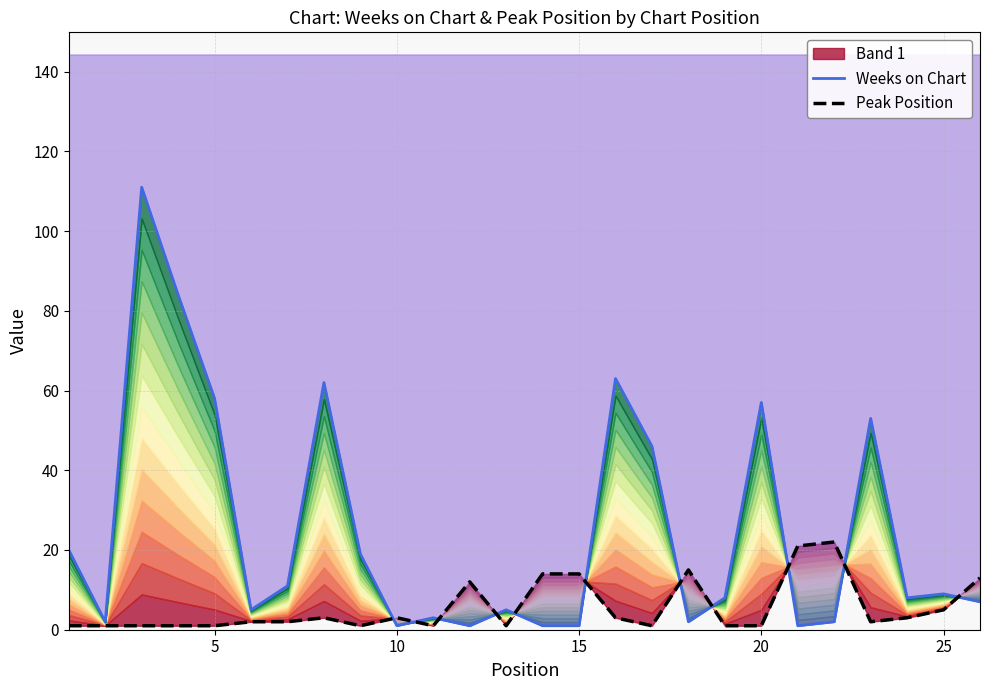

How many categories are shown in the chart?

26